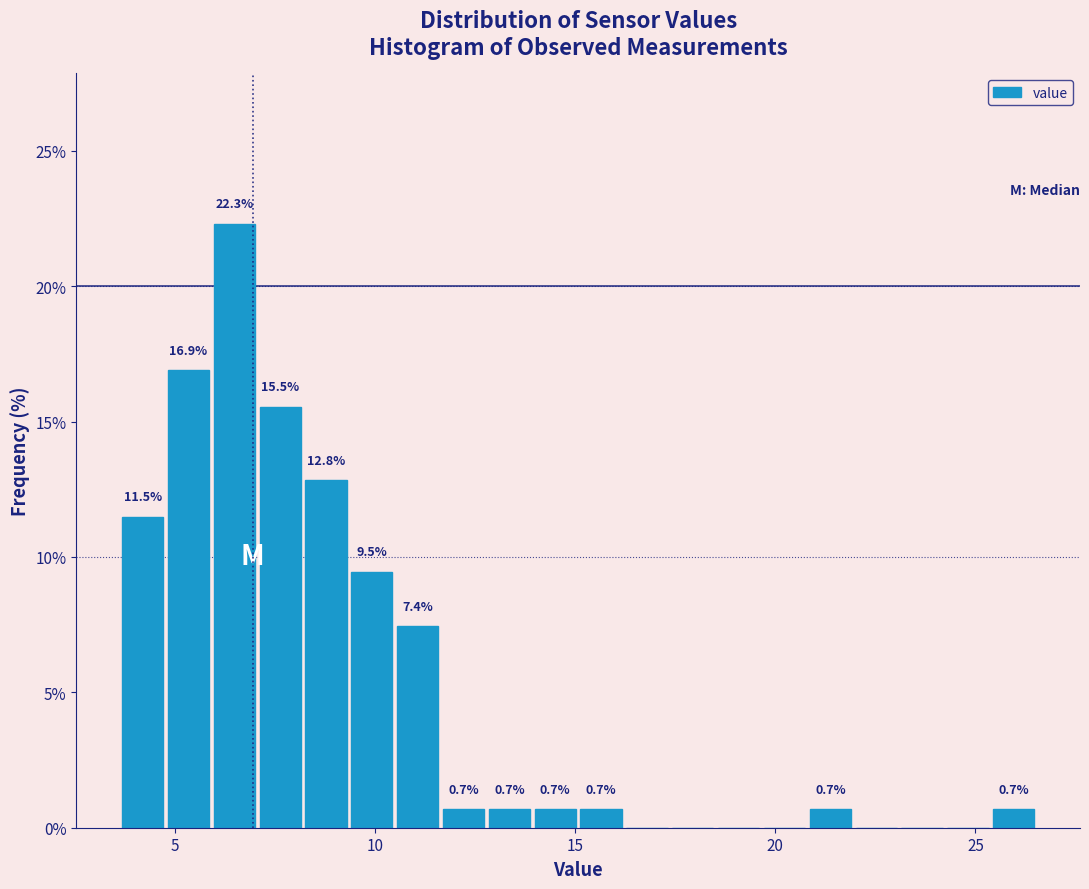

Read against the x-axis, roughly where is the centre of the tallest bar?

6.5